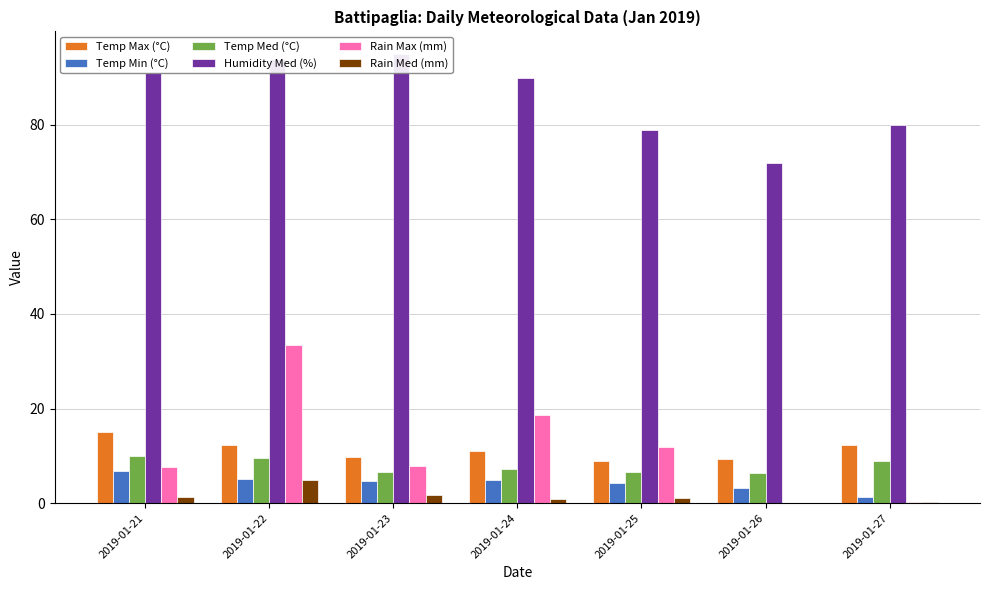

Which category has the lowest value across all series?

2019-01-26